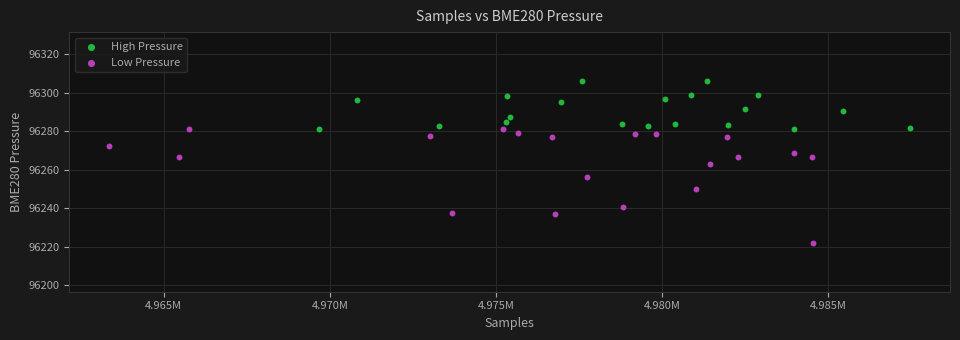

Which series contains the lowest Y value?

Low Pressure